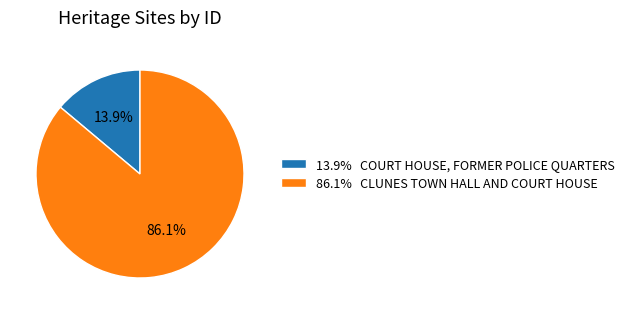

Do 86.1% CLUNES TOWN HALL AND COURT HOUSE and 13.9% COURT HOUSE, FORMER POLICE QUARTERS together represent more than half of the pie?

Yes